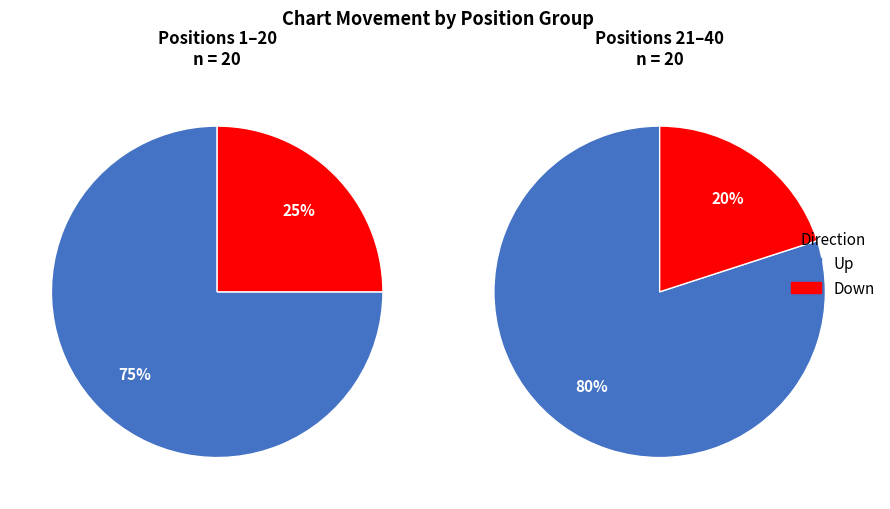

Count the number of slices in the pie.

2